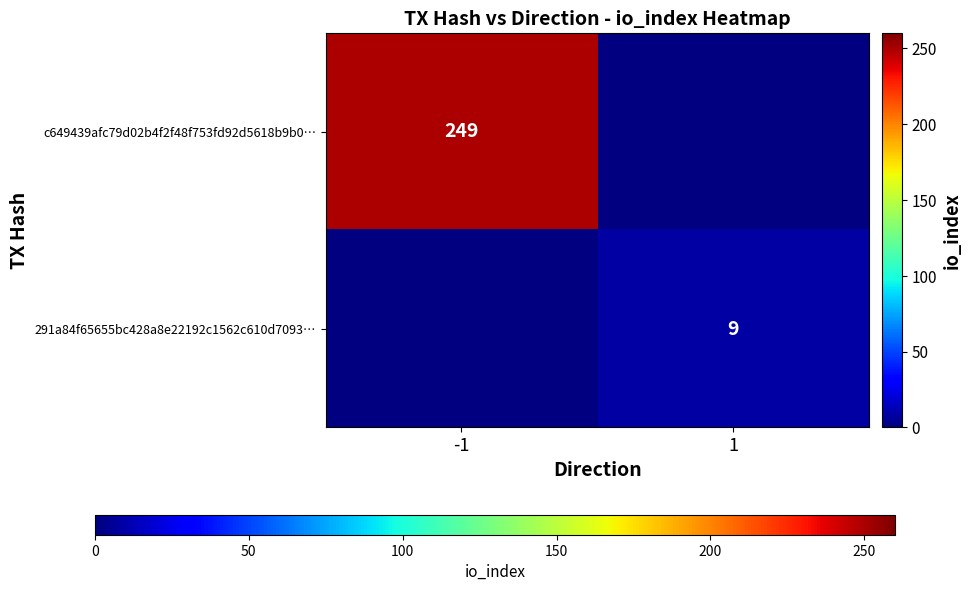

True or false: 291a84f65655bc428a8e22192c1562c610d7093… has a value of 9 at 1.

True